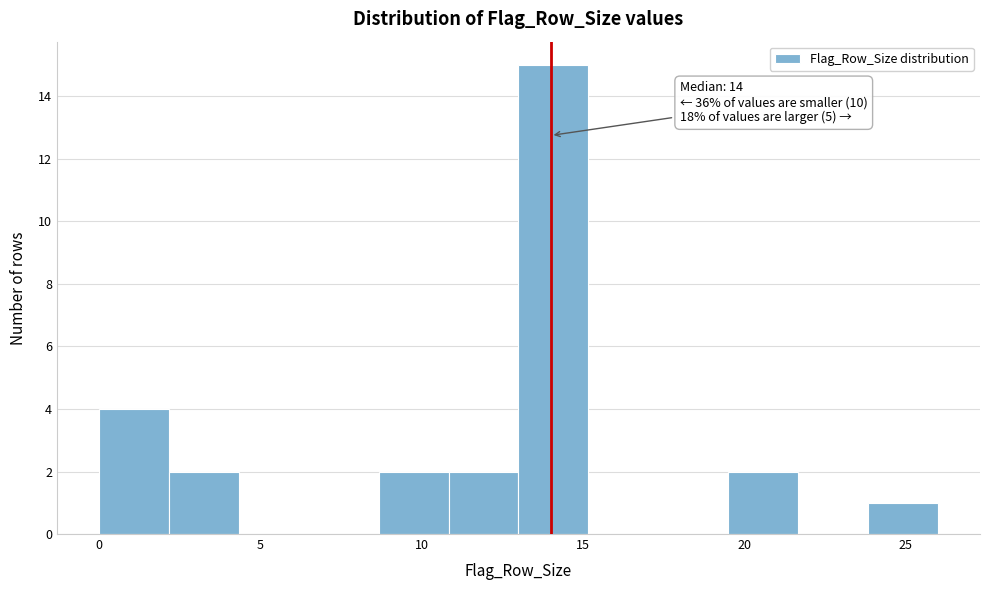

Over which range of the x-axis is the bar tallest?

13.0 to 15.0